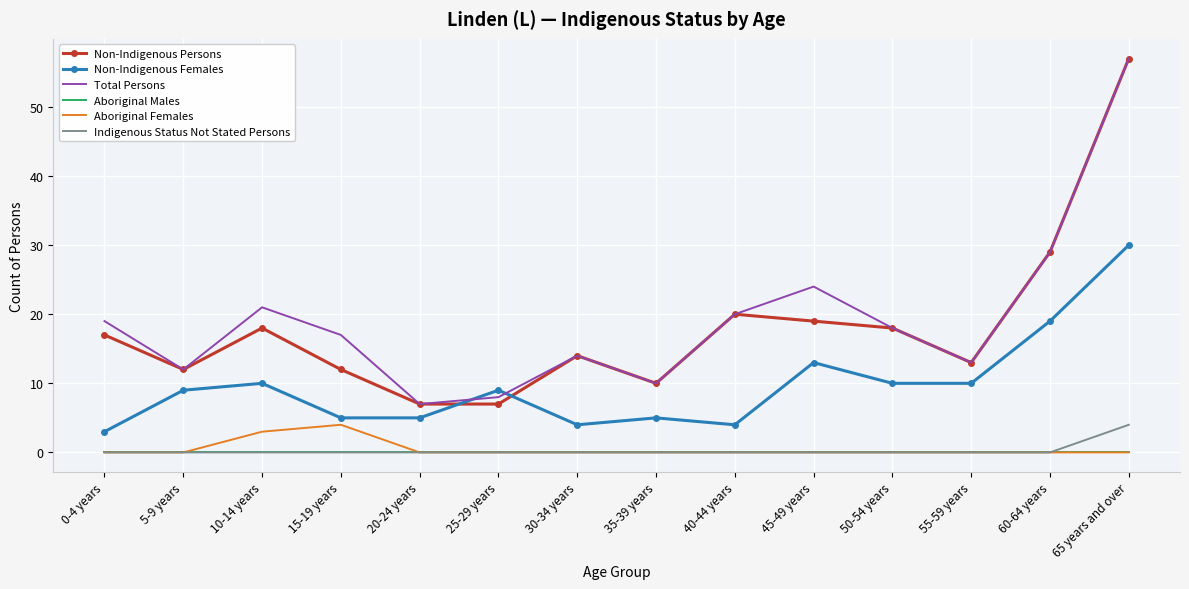

What is the maximum value shown in the chart?

57